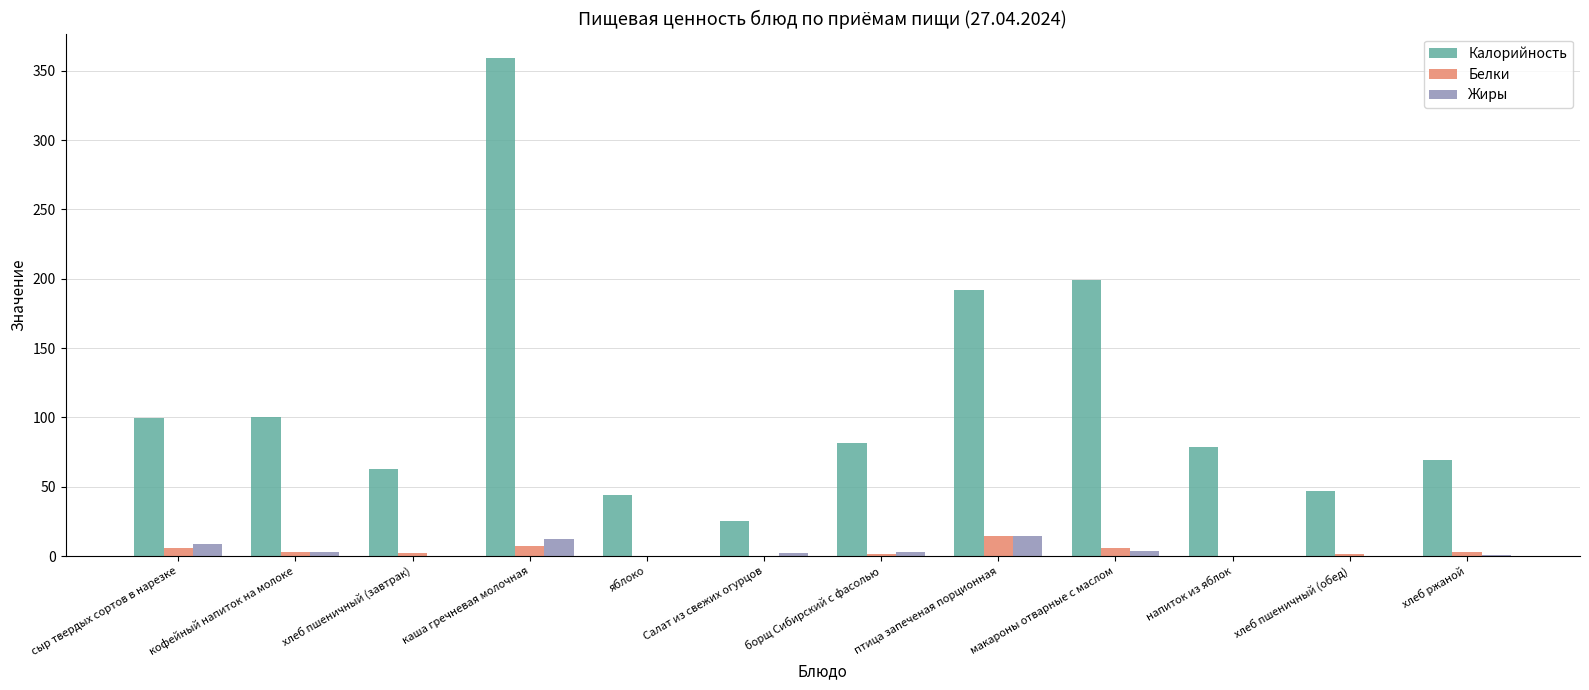

At which category is the sum across all series the highest?

каша гречневая молочная